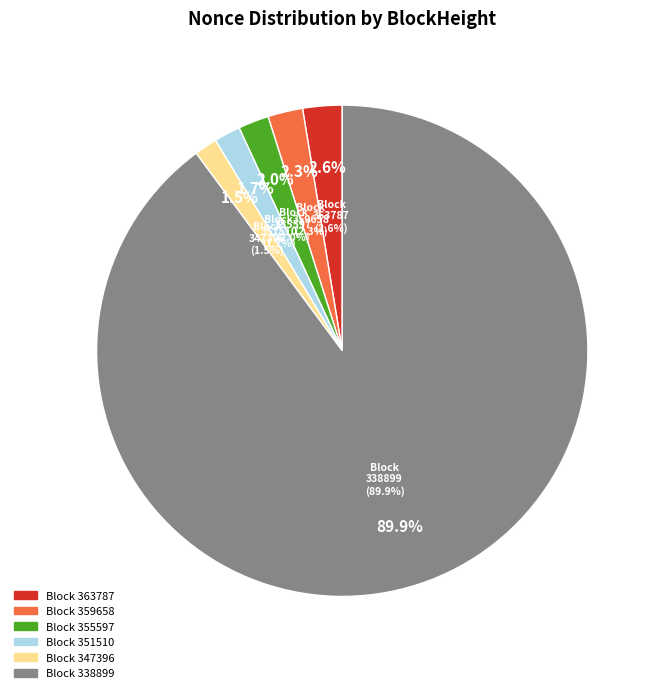

What is the change in value from 347396 to 338899?

+51160